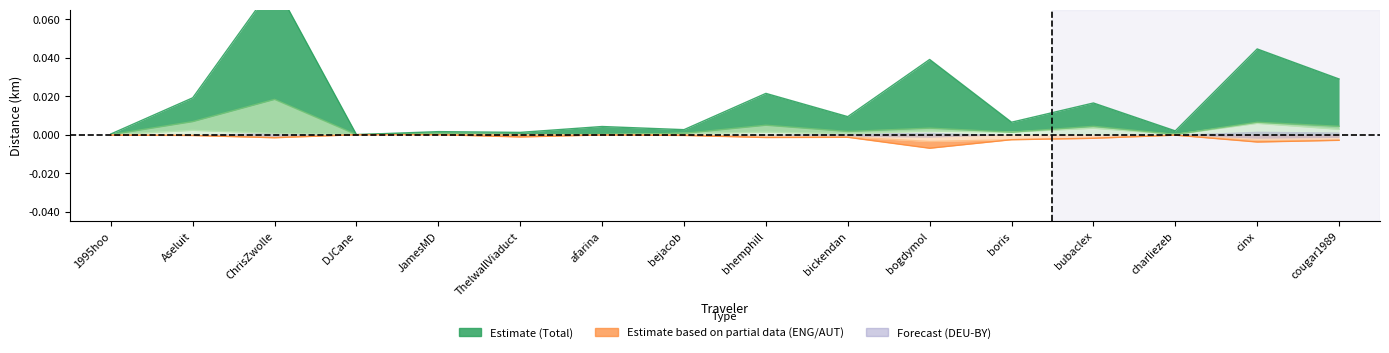

How many data points does each series have?

16